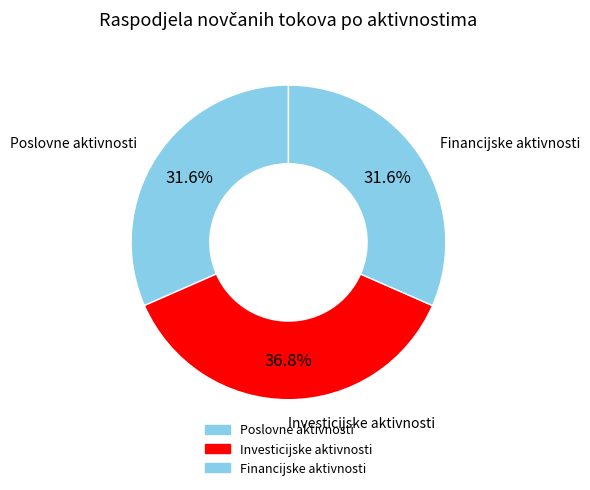

What percentage is NOT represented by Financijske aktivnosti?

68.4%